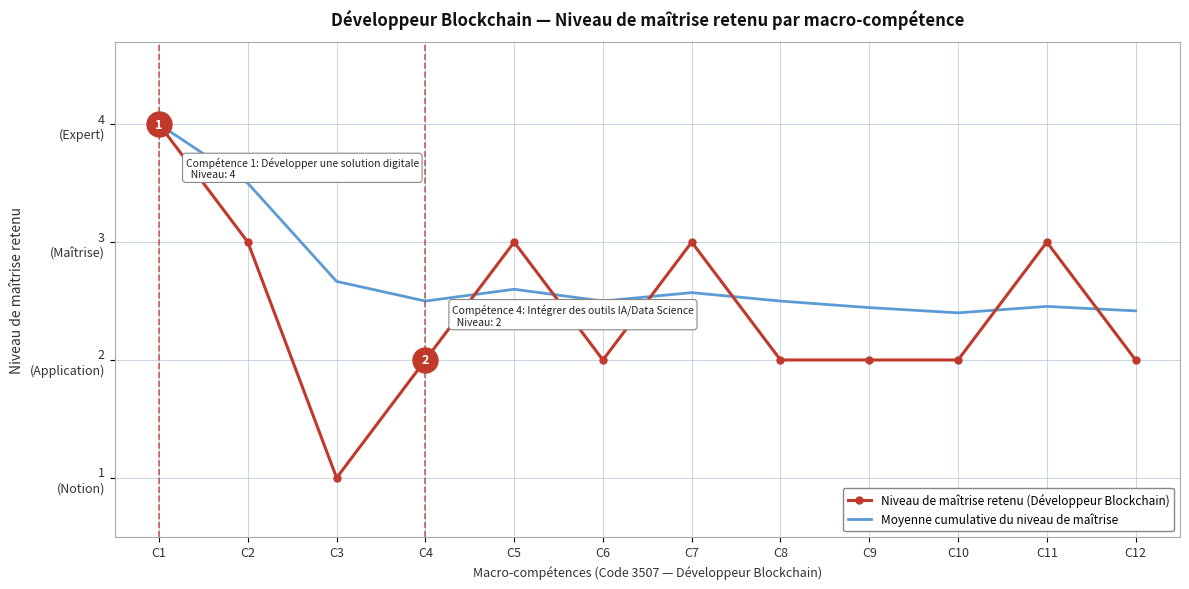

What is the total value across all series at C3?

3.7